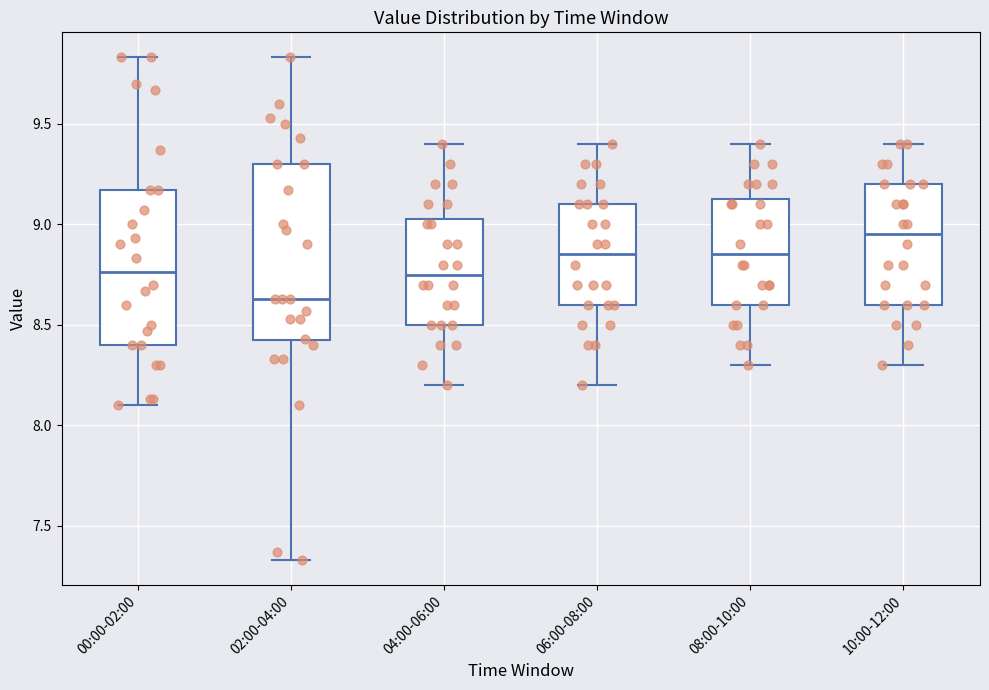

Comparing the boxes themselves (not the whiskers), which one is the tallest?

02:00-04:00